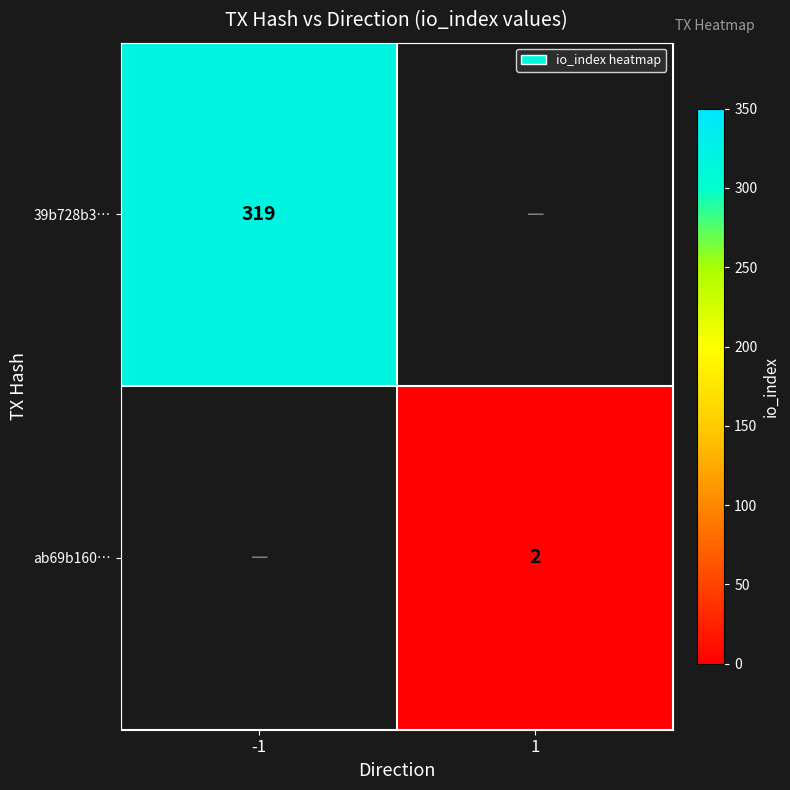

How many series are shown in this chart?

2